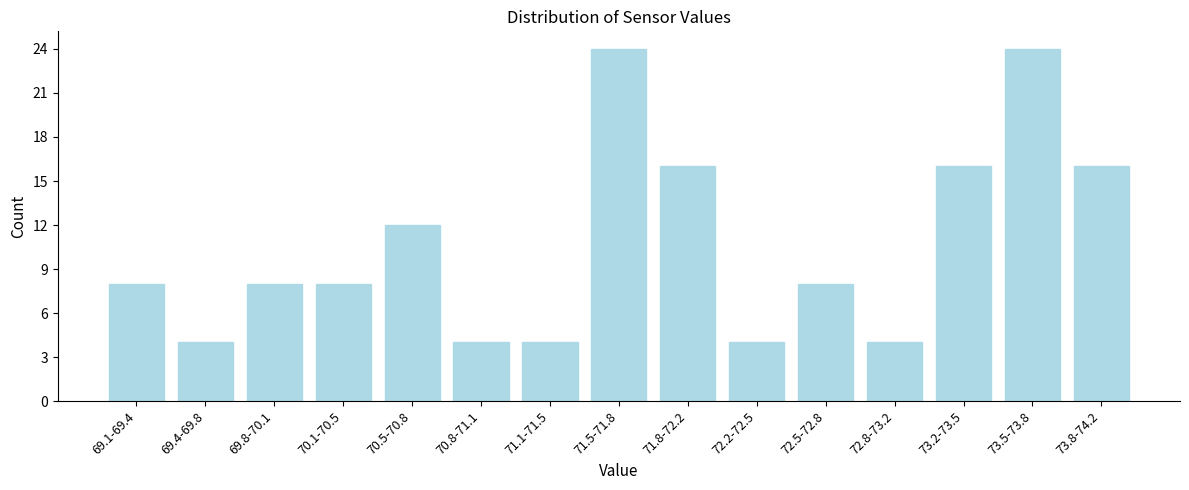

Reading left to right, transcribe all the data shown in this chart.

69.1-69.4=8	69.4-69.8=4	69.8-70.1=8	70.1-70.5=8	70.5-70.8=12	70.8-71.1=4	71.1-71.5=4	71.5-71.8=24	71.8-72.2=16	72.2-72.5=4	72.5-72.8=8	72.8-73.2=4	73.2-73.5=16	73.5-73.8=24	73.8-74.2=16